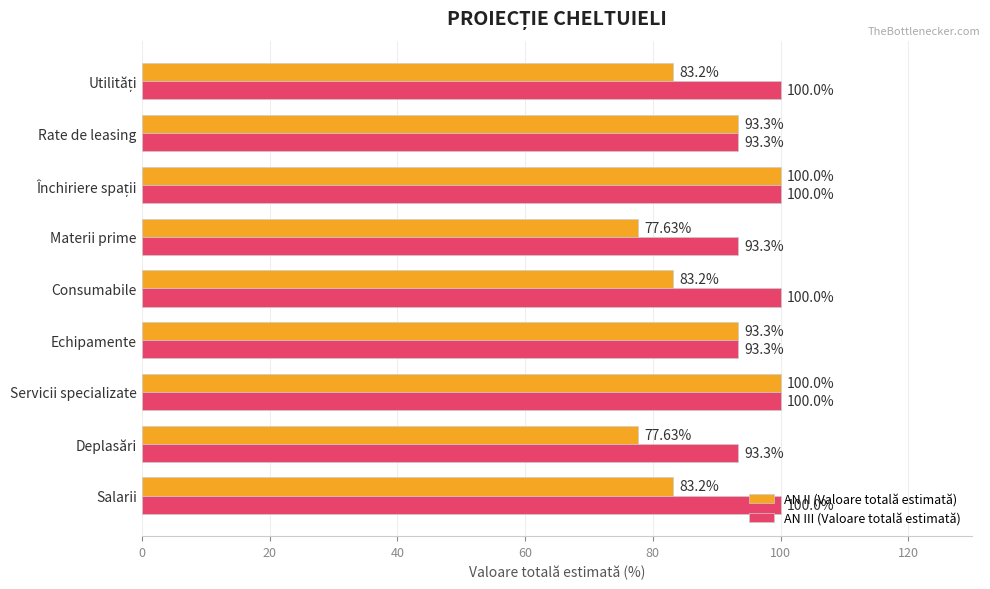

Which series has the largest total across all categories?

AN III (Valoare totală estimată)